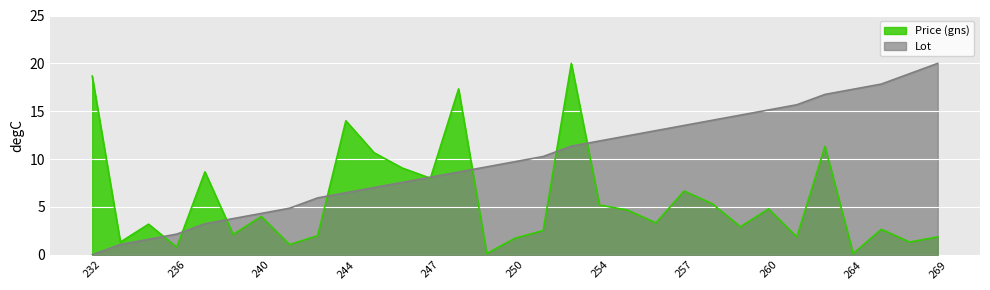

Which has a higher value, 257 or 241?

257